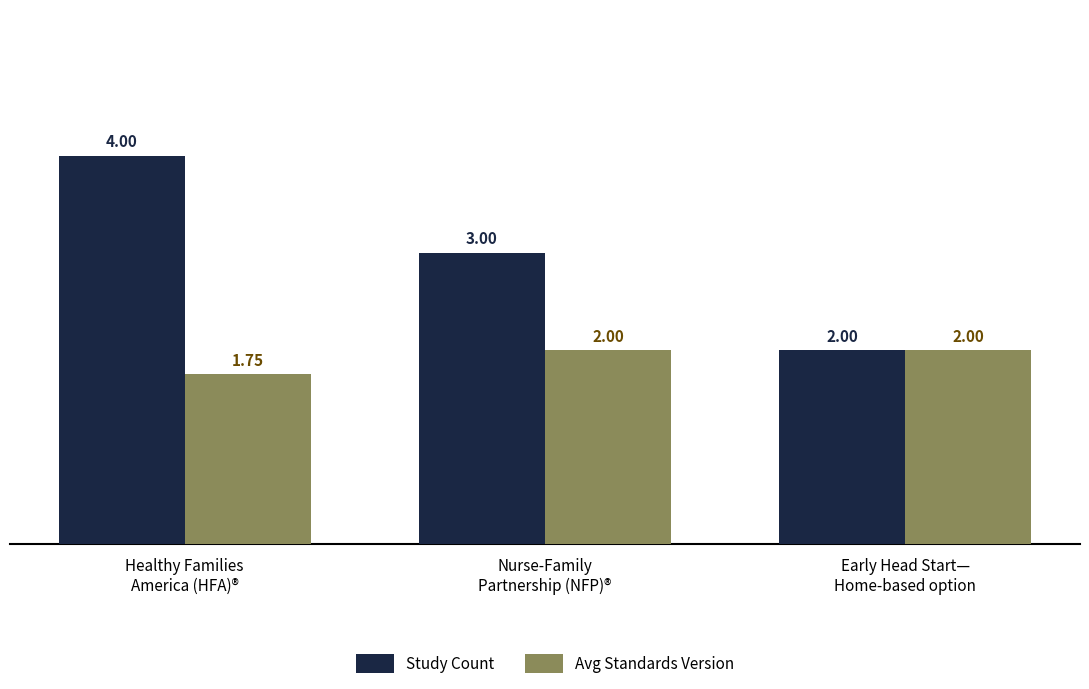

Rank the series by their maximum value, from highest to lowest.

Study Count, Avg Standards Version